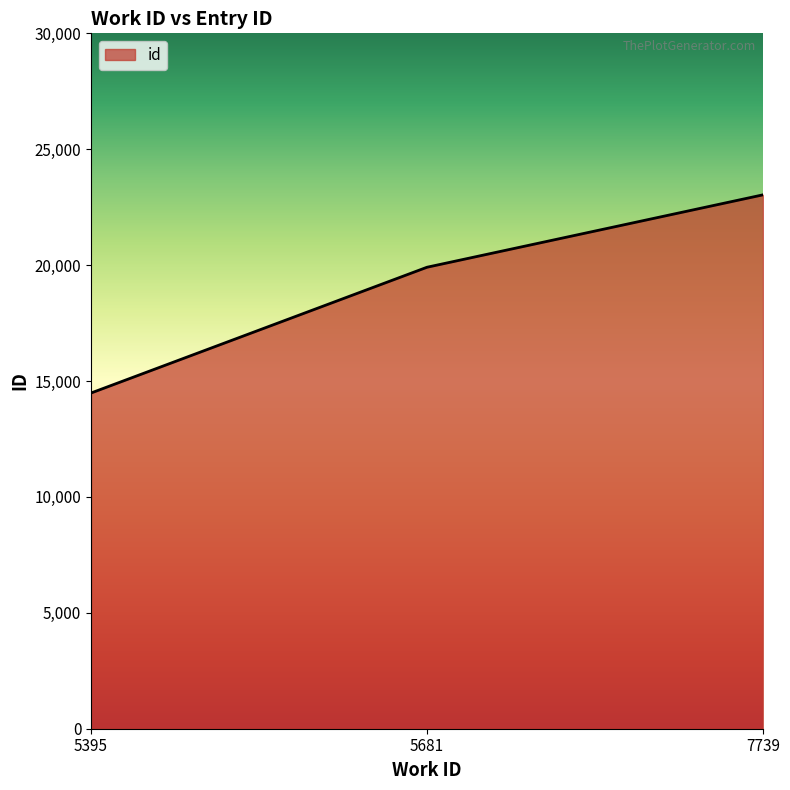

Reading left to right, list all the values displayed in this chart.

14483	19909	23033